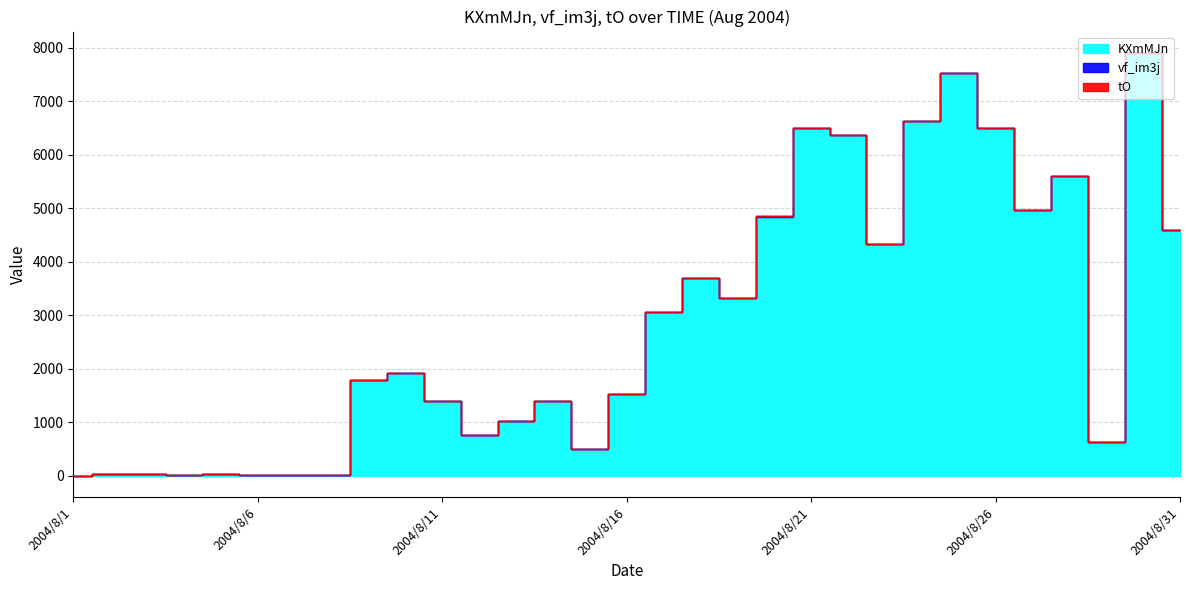

What are all the series names shown in the legend?

KXmMJn, vf_im3j, tO